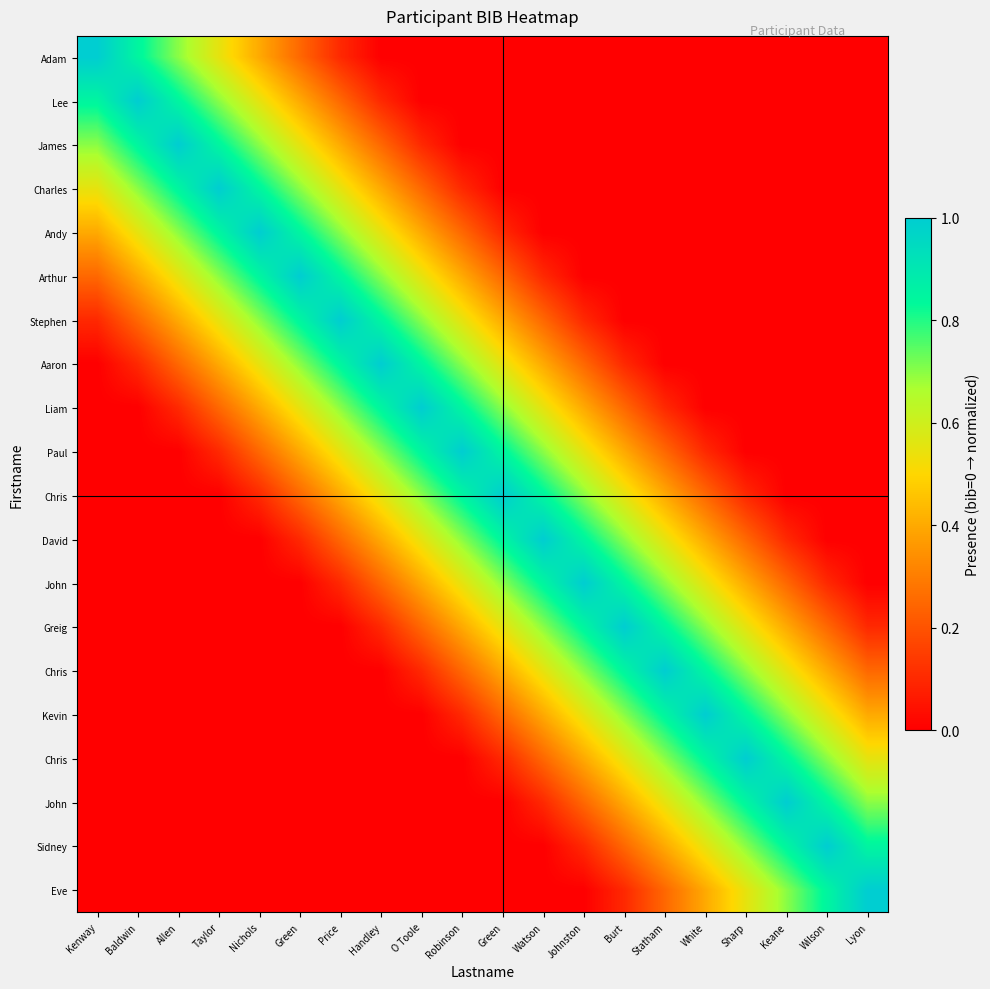

Which has a higher value, O Toole or Nichols?

Nichols